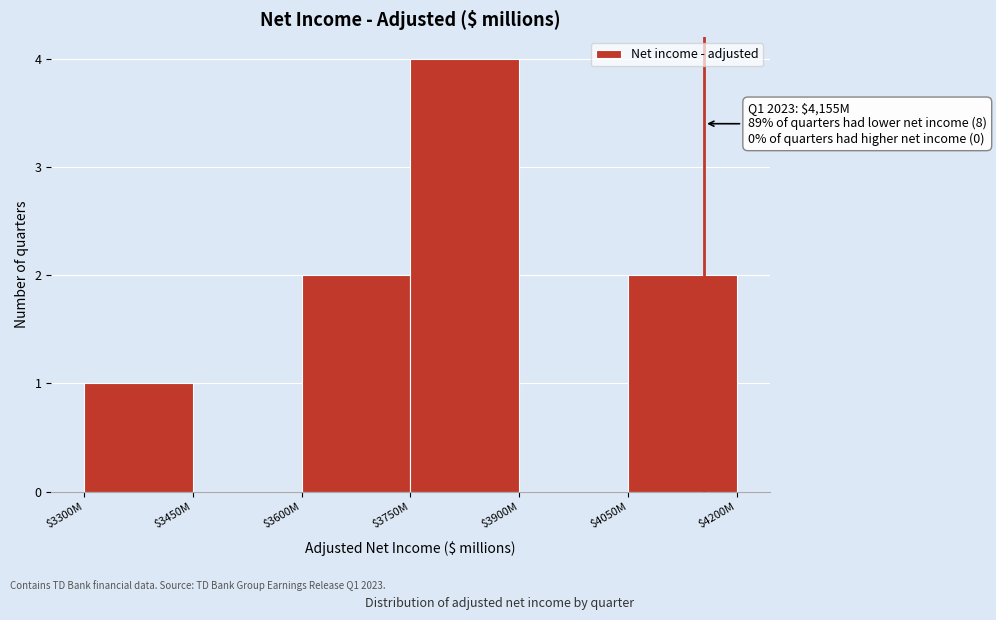

What is the maximum value shown in the chart?

4